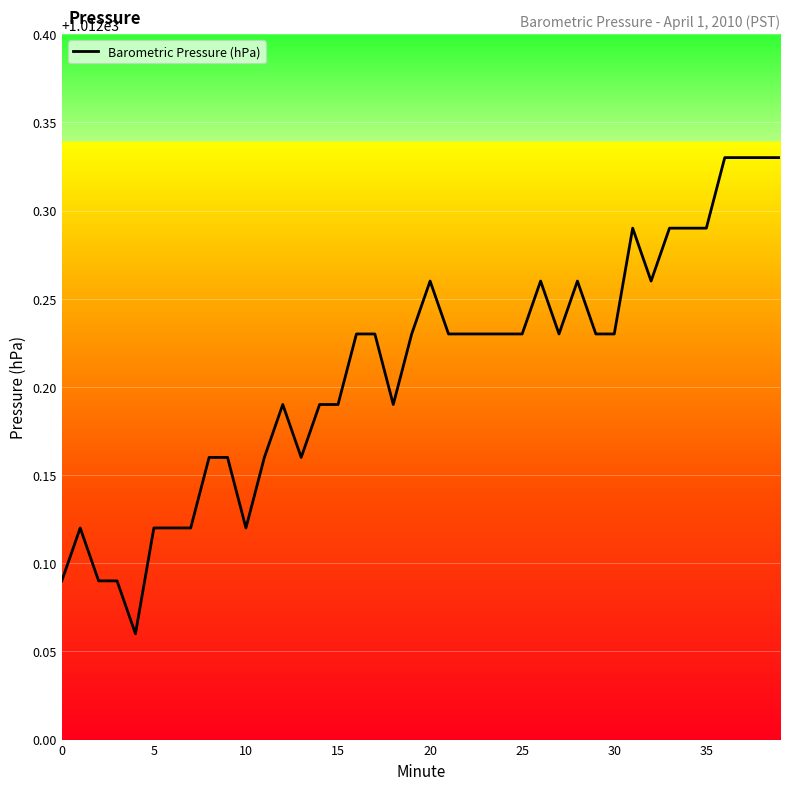

What is the difference between the maximum and minimum values?

0.3